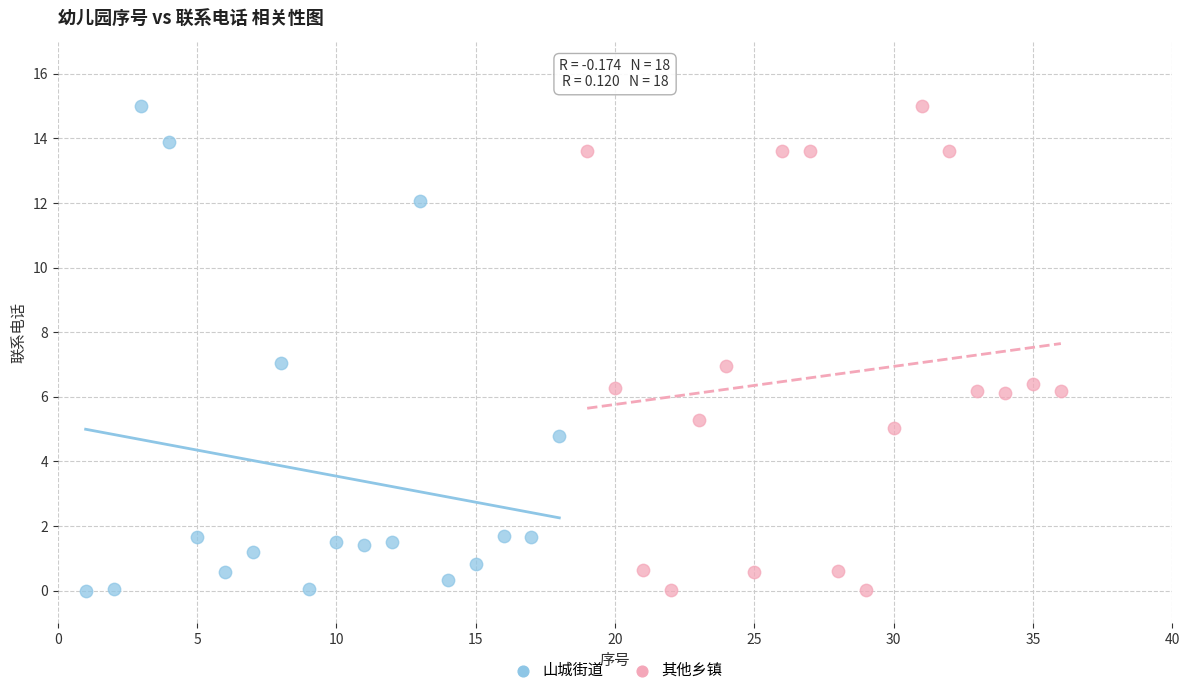

What are all the series names shown in the legend?

山城街道, 其他乡镇